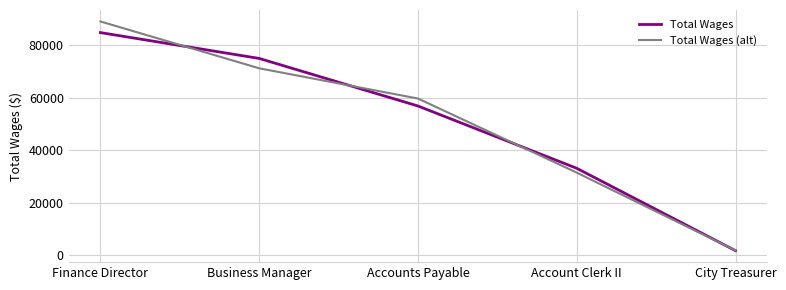

List the labels in order of Total Wages value, largest first.

Finance Director, Business Manager, Accounts Payable, Account Clerk II, City Treasurer